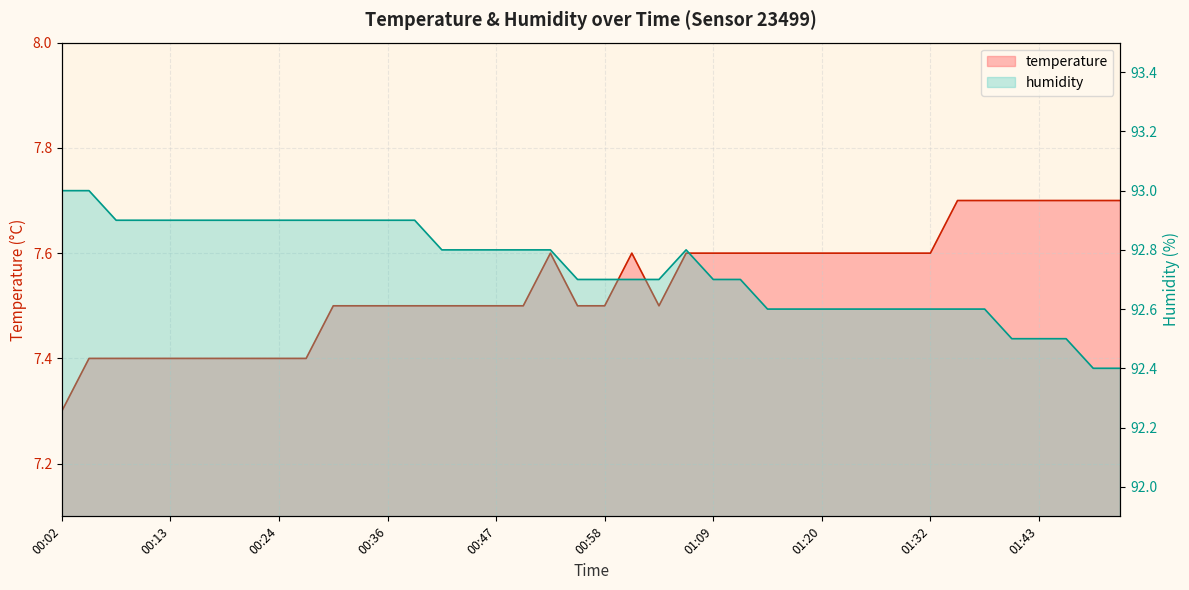

How many interior local valleys does the temperature series have?

1